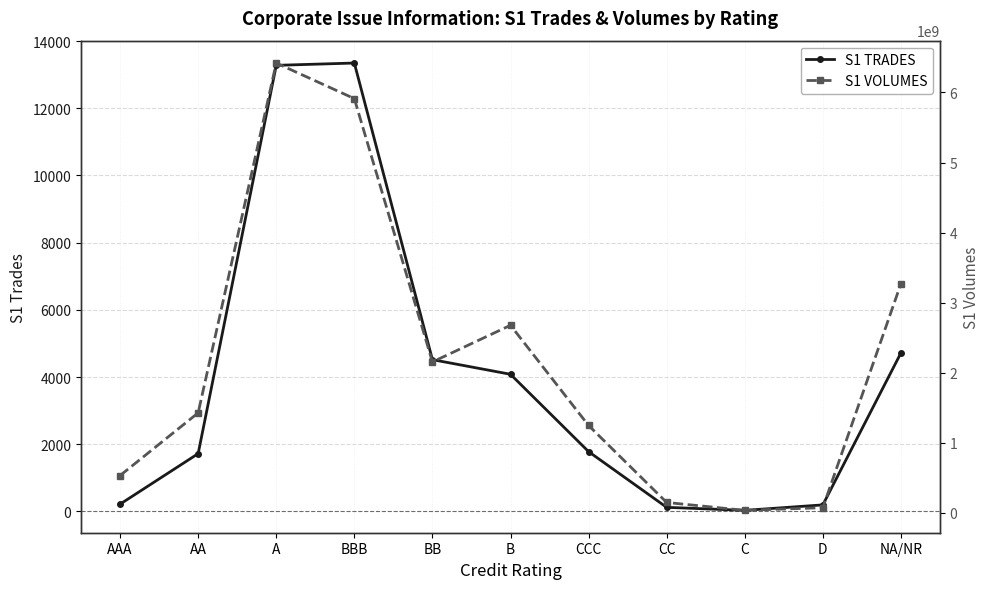

Where is the first local maximum for S1 TRADES?

BBB